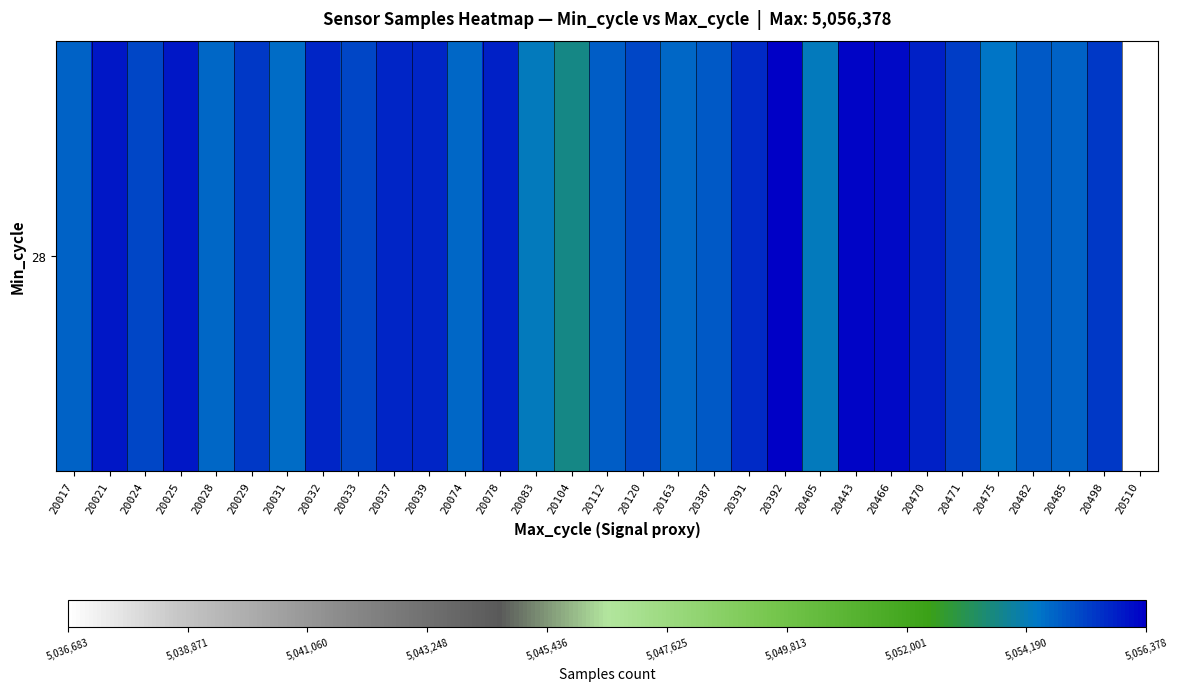

What is the maximum value shown in the chart?

5056378